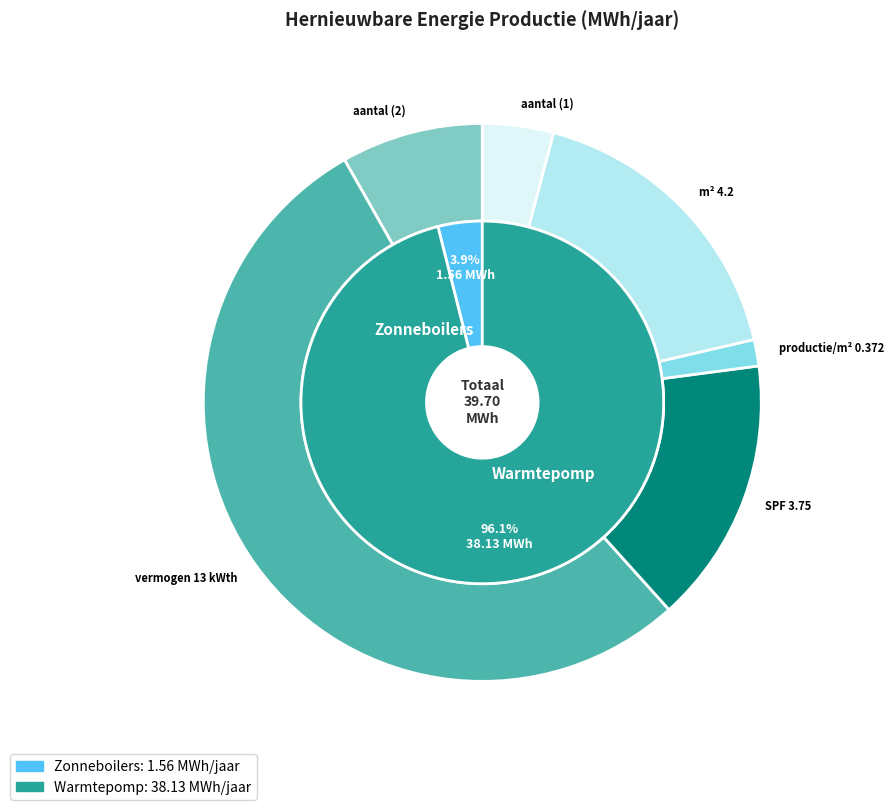

What is the change in value from Zonneboilers to Warmtepomp?

+36.6